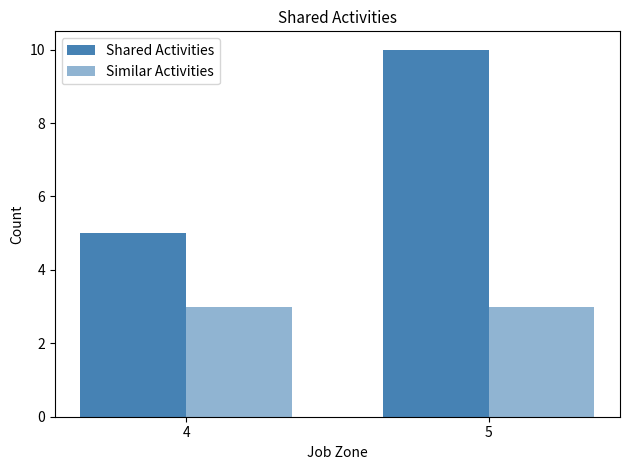

Which series has the largest total across all categories?

Shared Activities